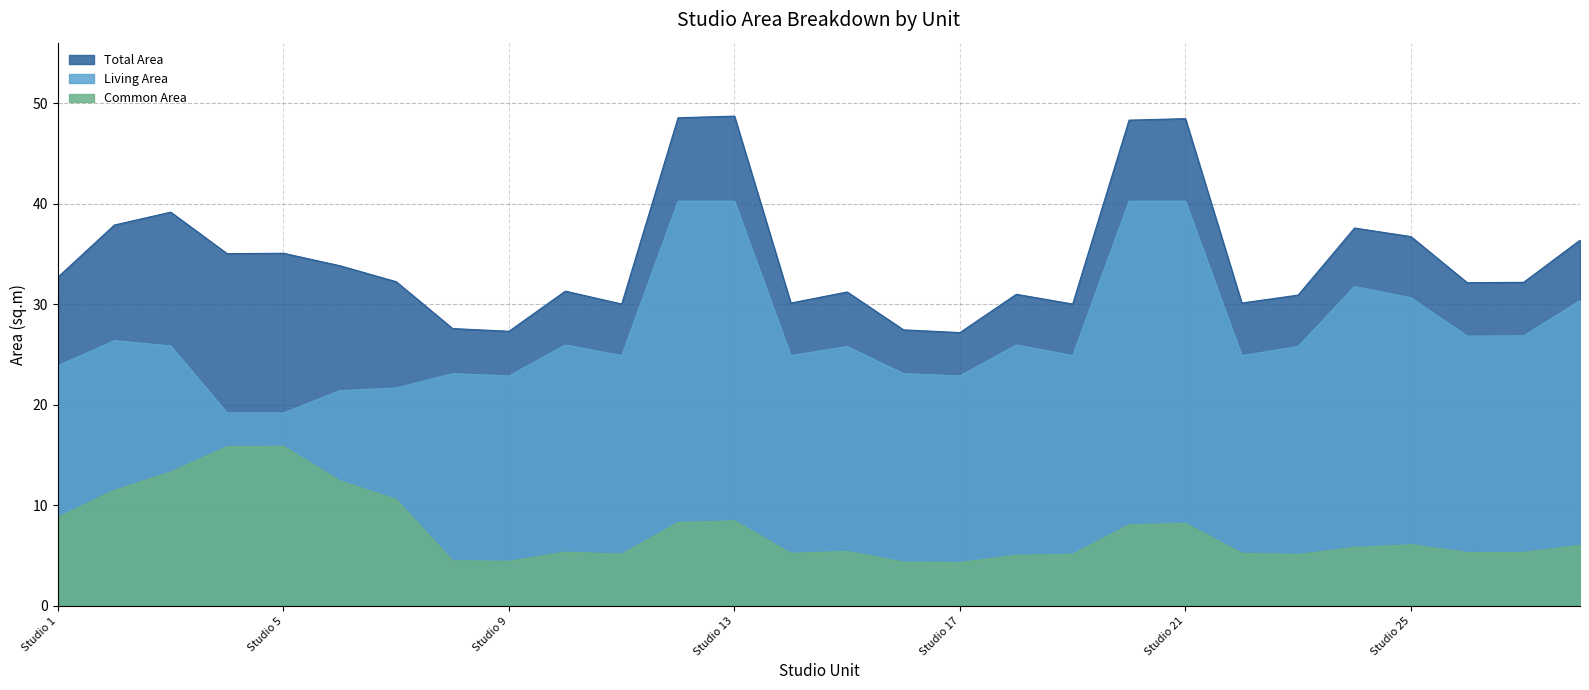

Which series has the largest range (max minus min)?

Total Area